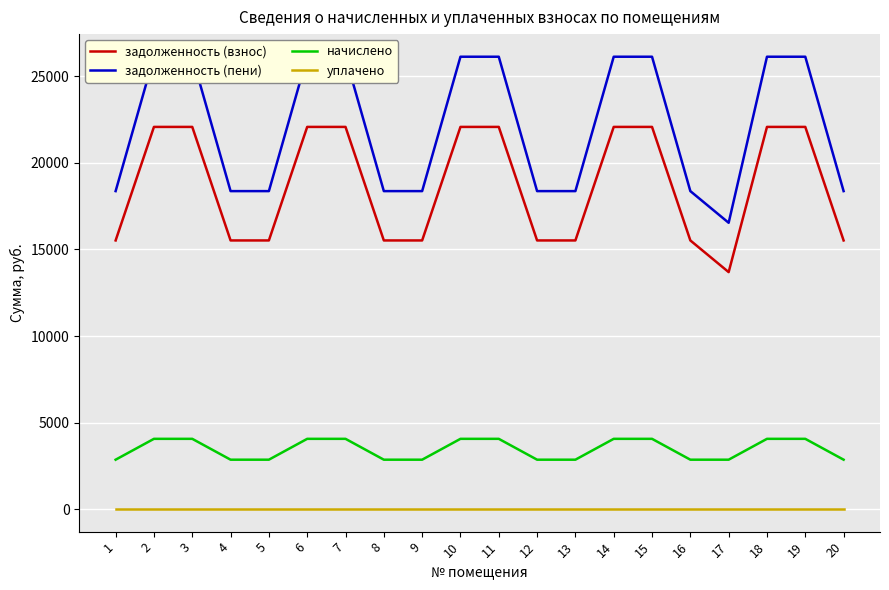

Read the задолженность (взнос) value at 18.

22085.3